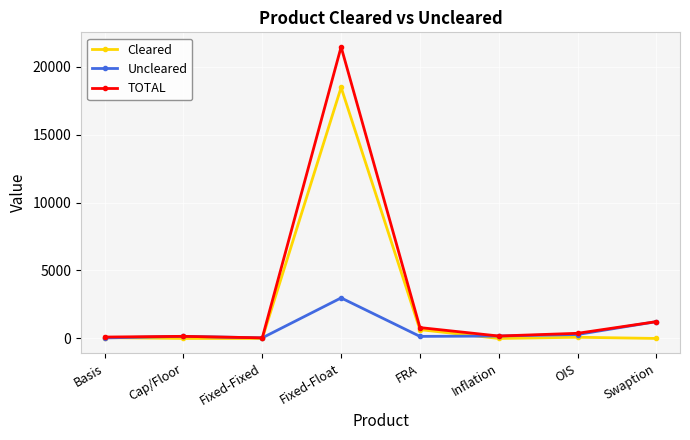

Rank the series by their maximum value, from highest to lowest.

TOTAL, Cleared, Uncleared